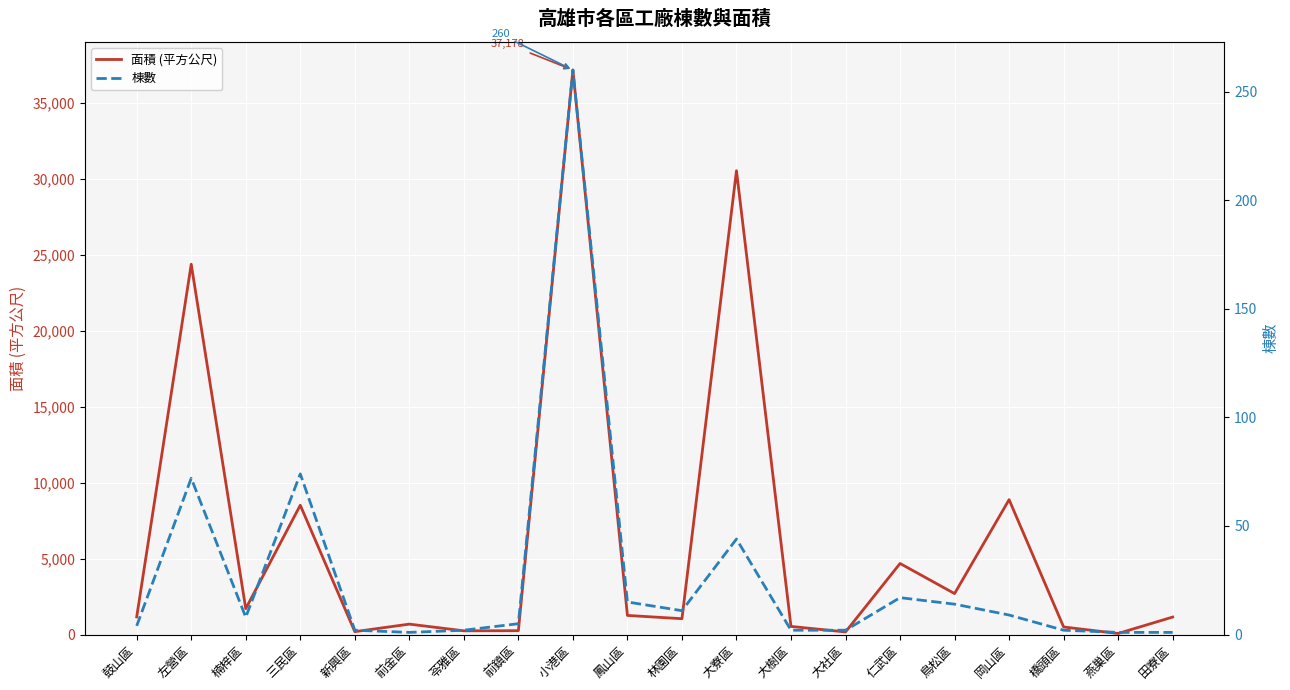

How many interior local peaks does the 棟數 series have?

5